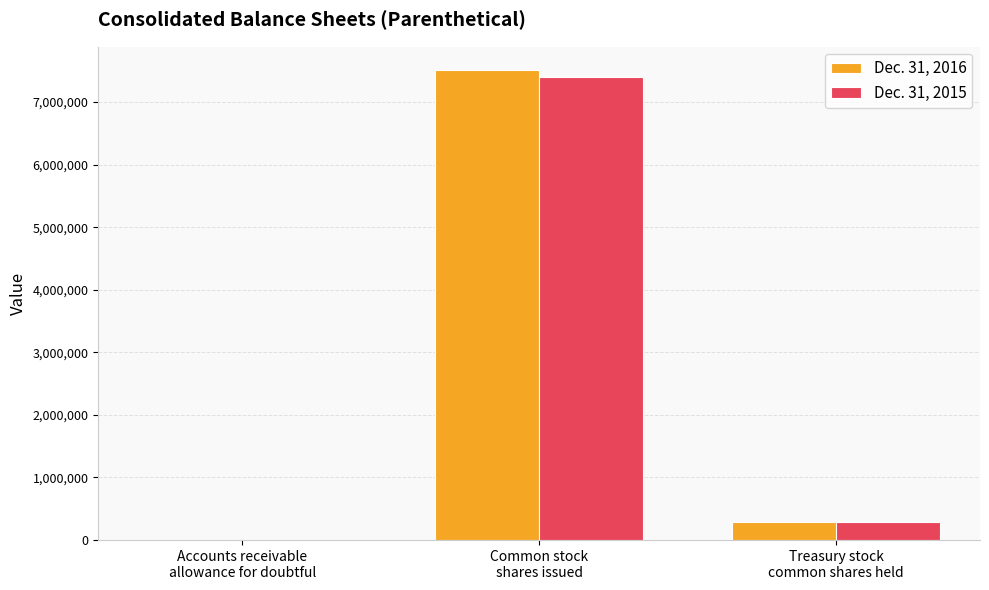

At which label is Dec. 31, 2016 closest to 3754231?

Treasury stock
common shares held